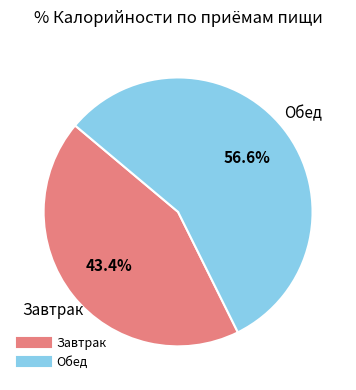

The Обед slice represents 57% of the pie. True or false?

True